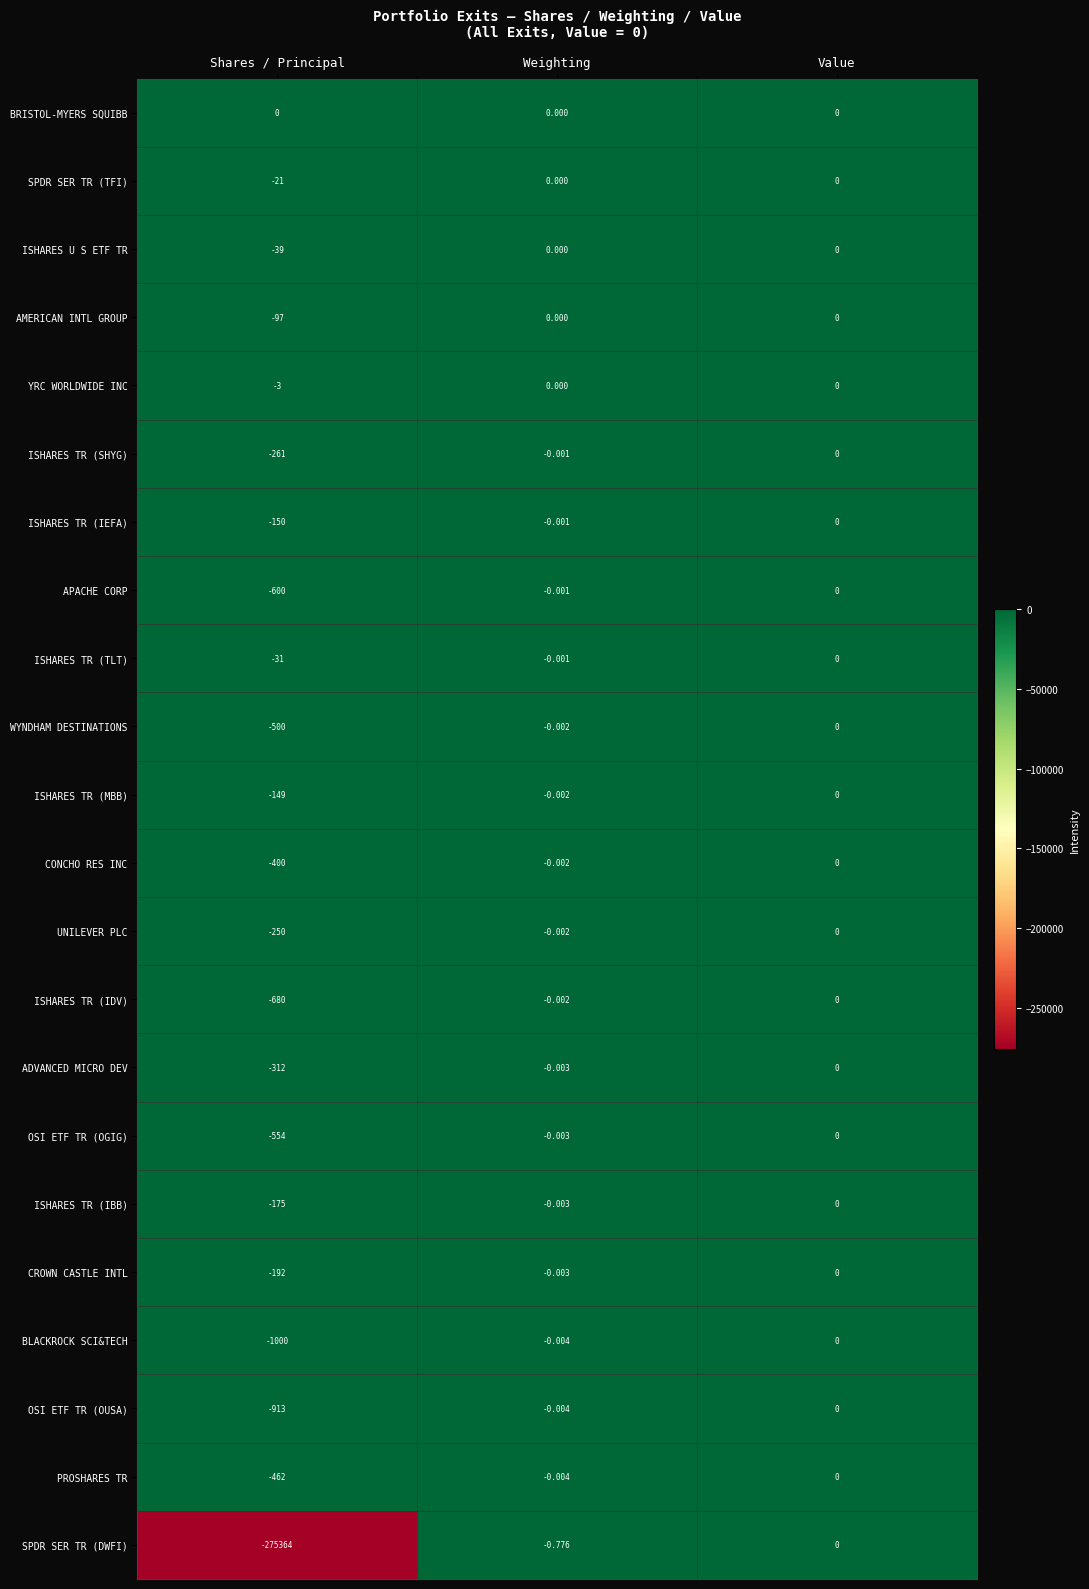

Rank the series at Shares / Principal from lowest to highest value.

SPDR SER TR (DWFI), BLACKROCK SCI&TECH, OSI ETF TR (OUSA), ISHARES TR (IDV), APACHE CORP, OSI ETF TR (OGIG), WYNDHAM DESTINATIONS, PROSHARES TR, CONCHO RES INC, ADVANCED MICRO DEV, ISHARES TR (SHYG), UNILEVER PLC, CROWN CASTLE INTL, ISHARES TR (IBB), ISHARES TR (IEFA), ISHARES TR (MBB), AMERICAN INTL GROUP, ISHARES U S ETF TR, ISHARES TR (TLT), SPDR SER TR (TFI), YRC WORLDWIDE INC, BRISTOL-MYERS SQUIBB